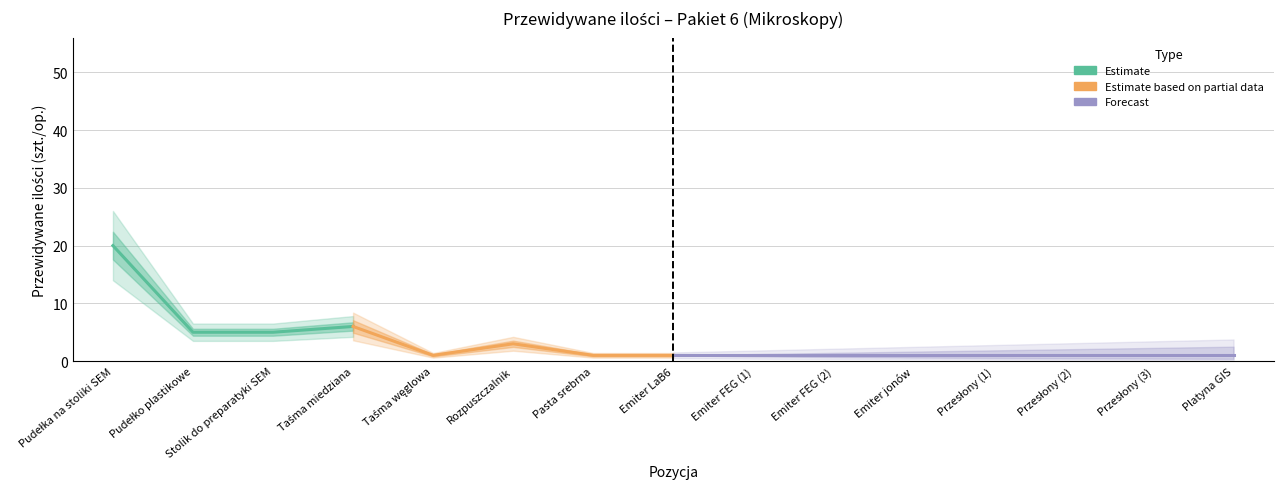

True or false: the data shows 1 at Przesłony (2).

False